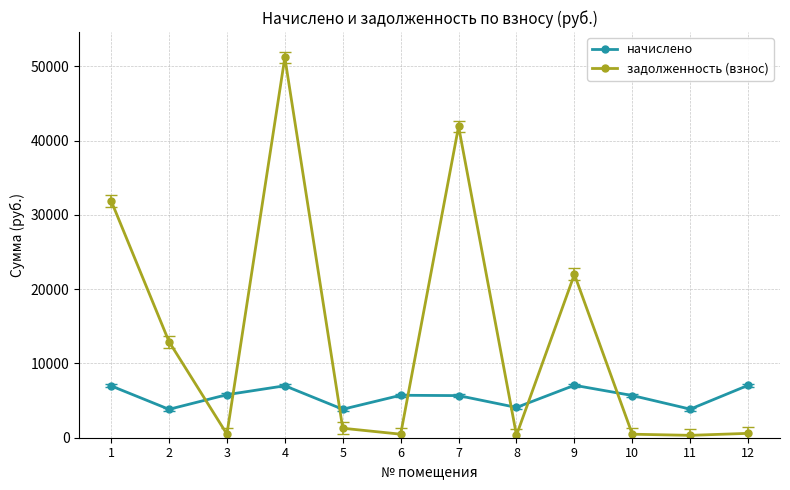

What is the value of the начислено point at the 2nd from the left?

3826.3